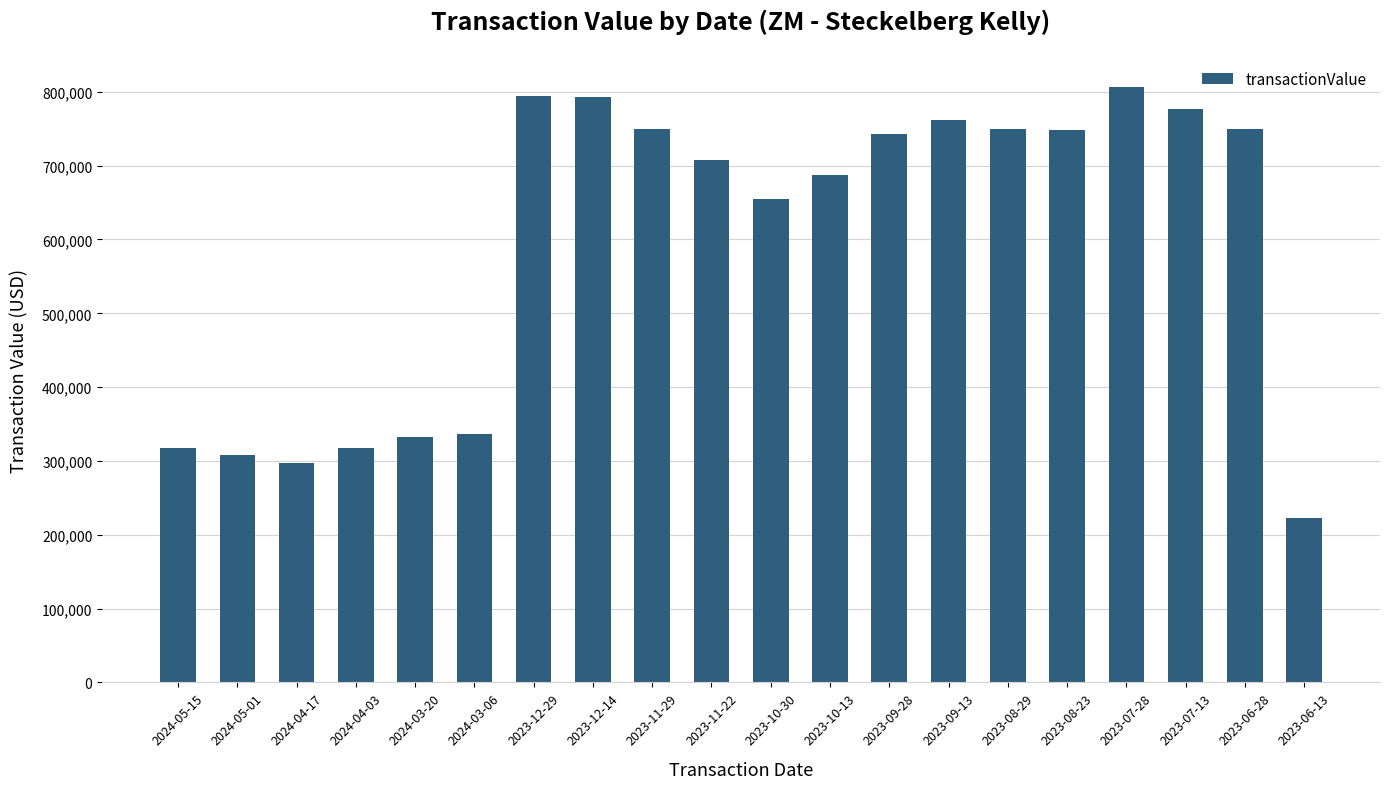

How many bars are there in total?

20